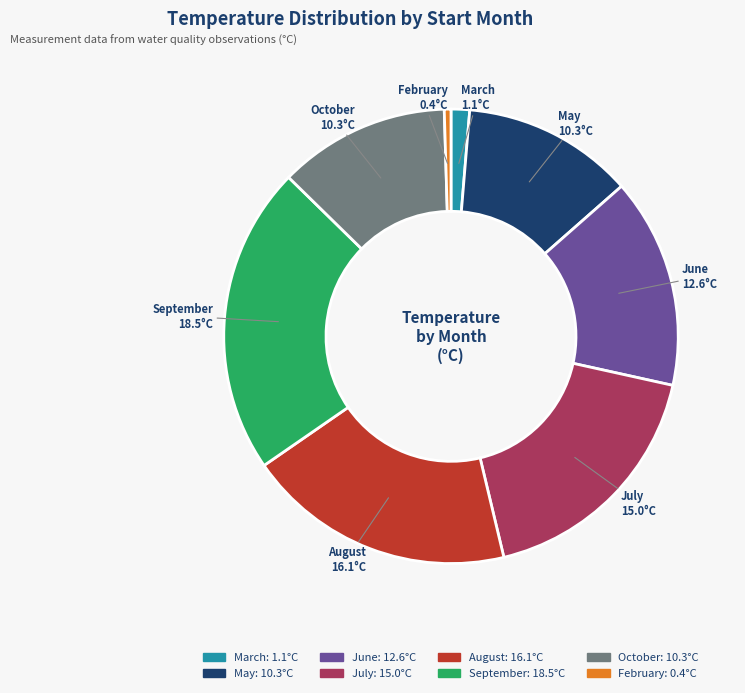

Is there any slice that represents more than half of the pie?

No